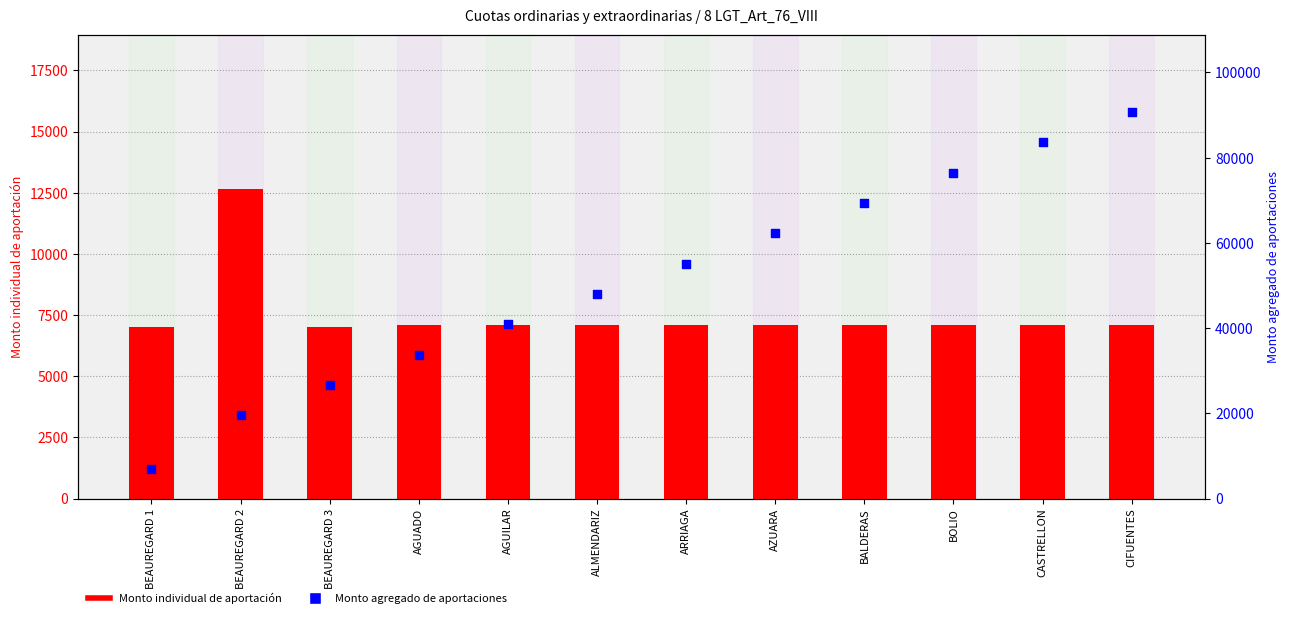

What are all the series names shown in the legend?

Monto individual de aportación, Monto agregado de aportaciones